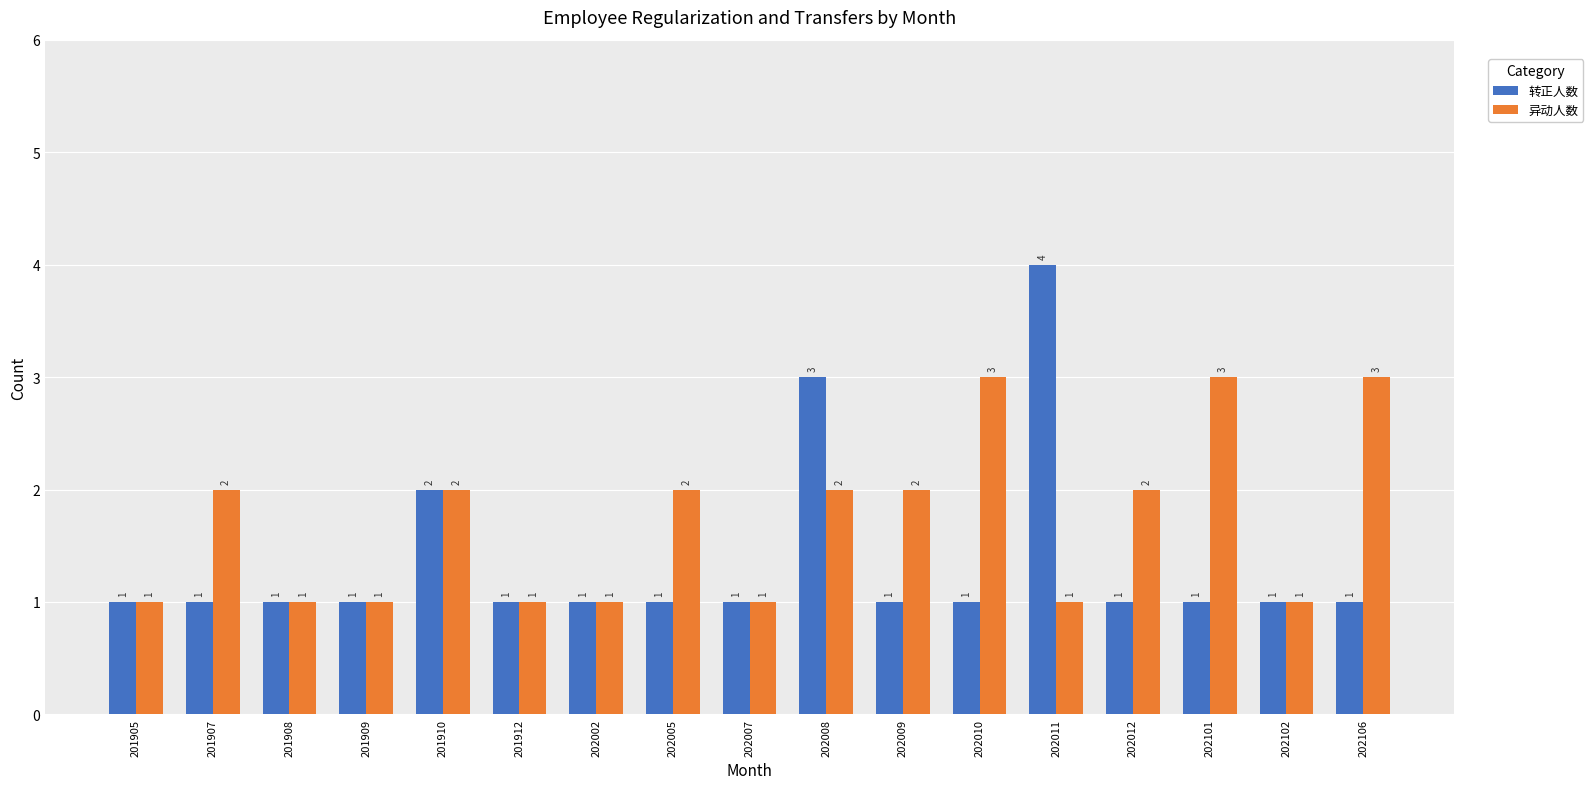

Reading left to right, transcribe all the data shown in this chart.

转正人数: 1	1	1	1	2	1	1	1	1	3	1	1	4	1	1	1	1
异动人数: 1	2	1	1	2	1	1	2	1	2	2	3	1	2	3	1	3